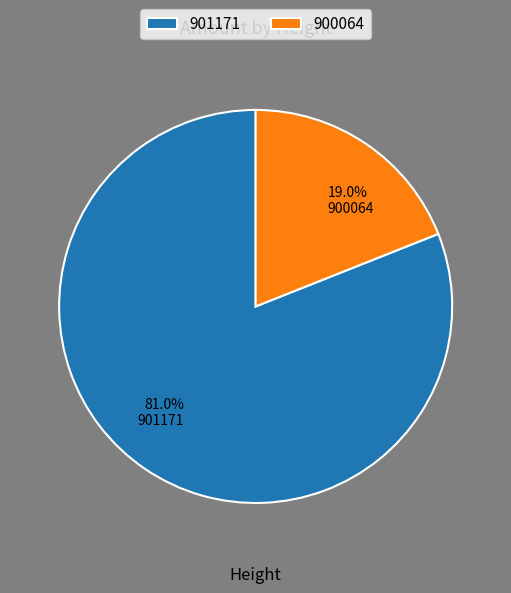

Count the number of slices in the pie.

2